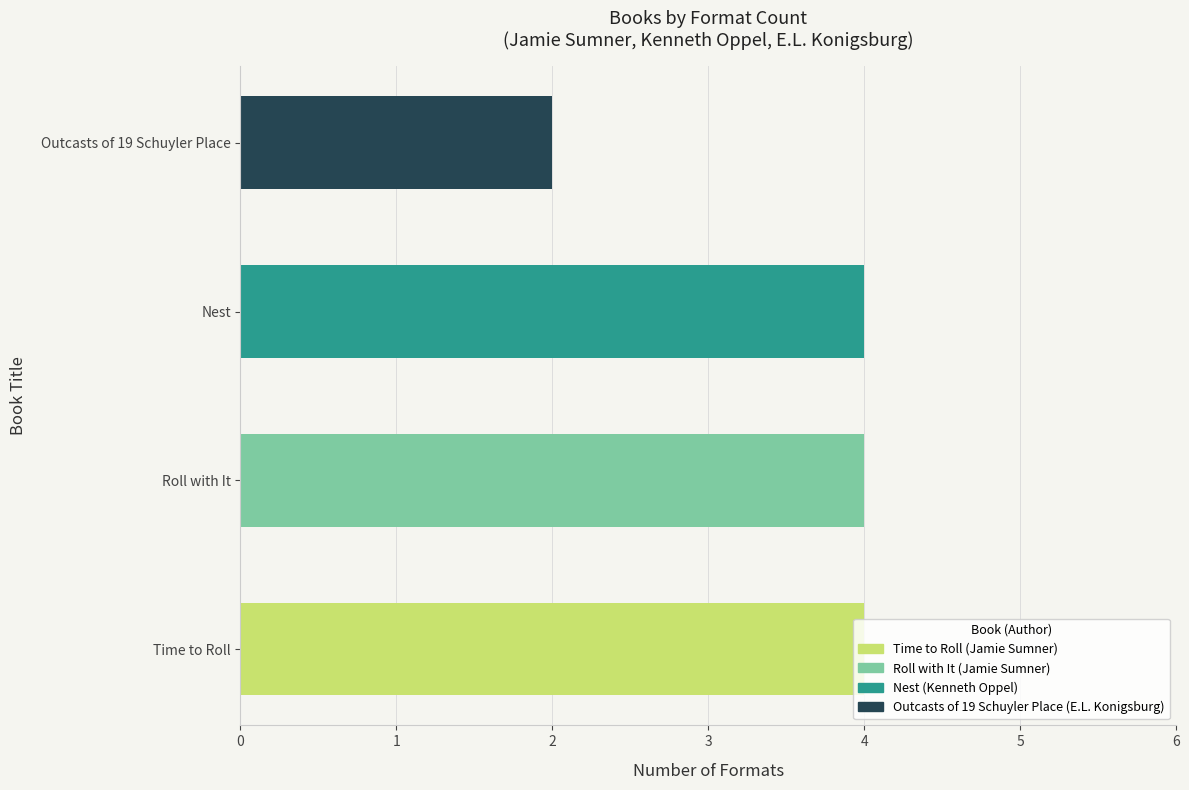

How many bars are there in total?

4